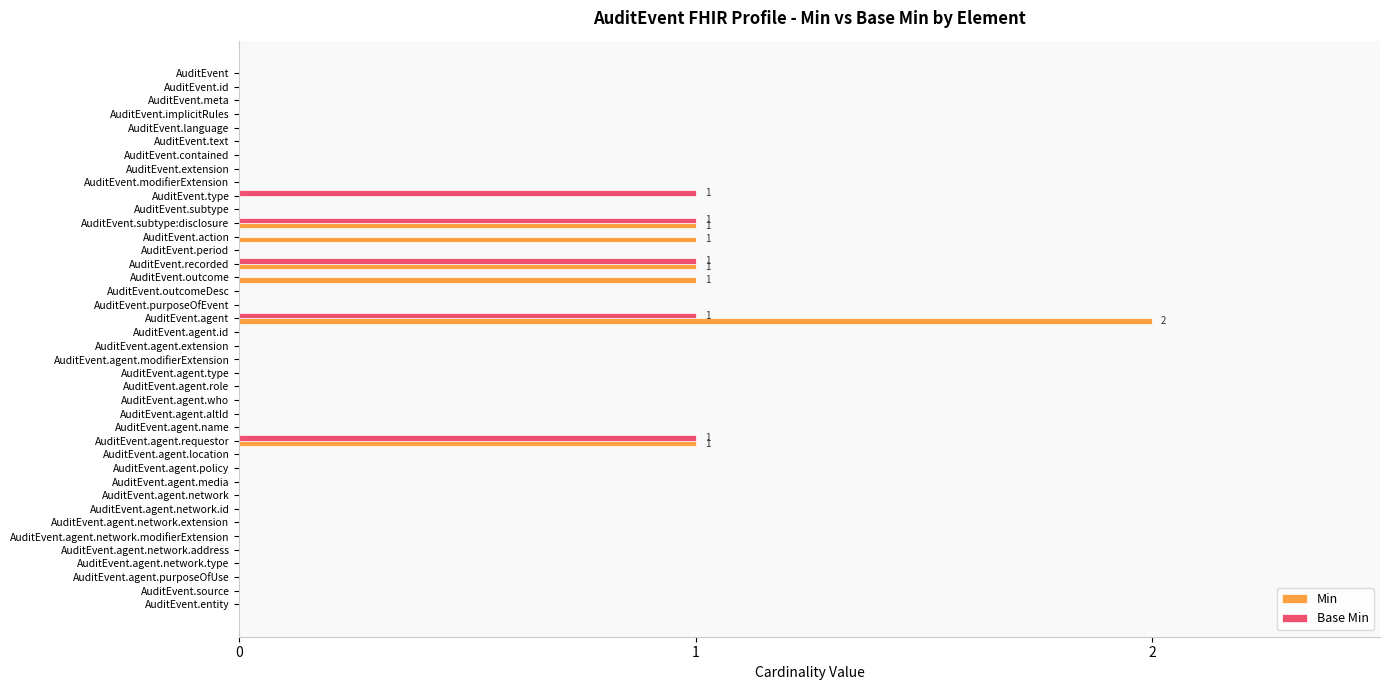

What are all the series names shown in the legend?

Min, Base Min